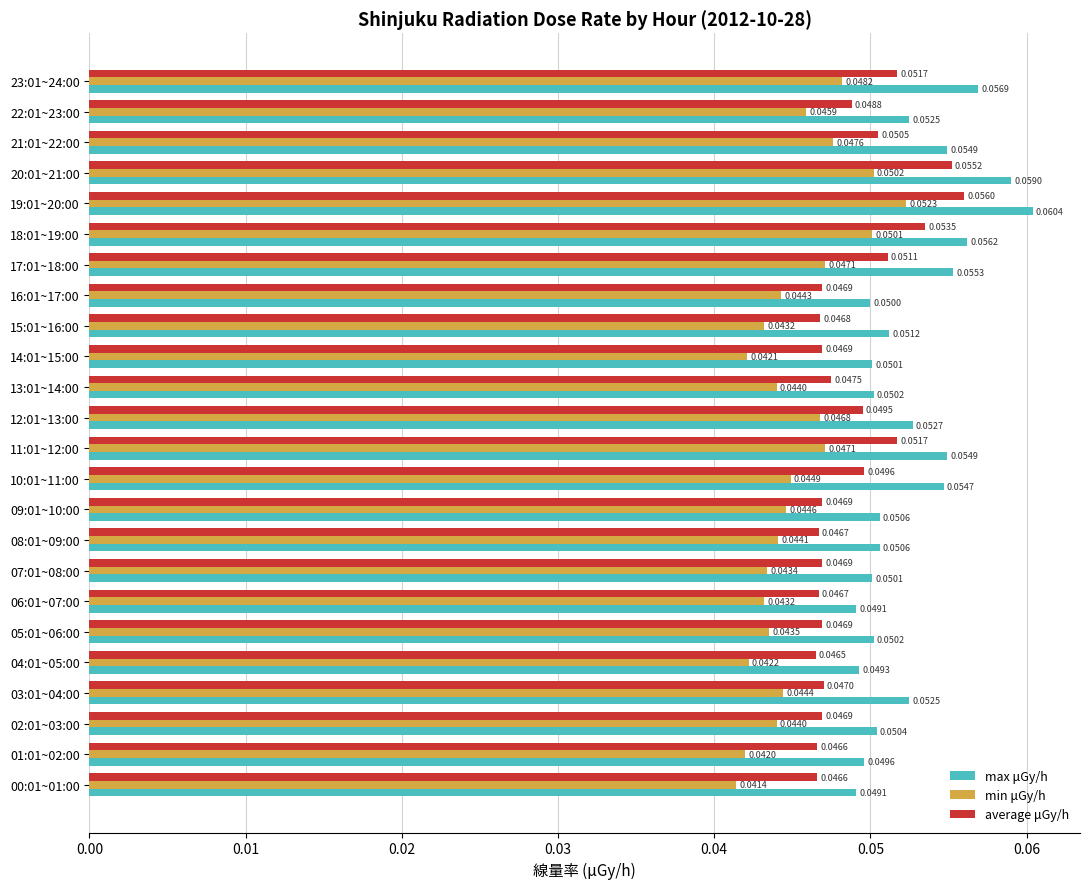

Count the min μGy/h values in the range 0 to 1.

24